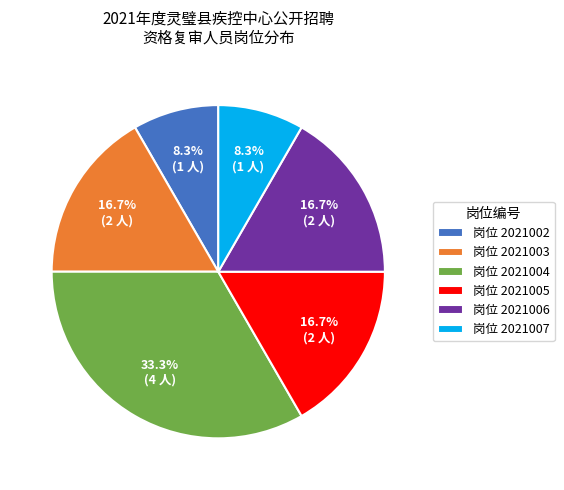

Which slice is the largest?

岗位 2021004